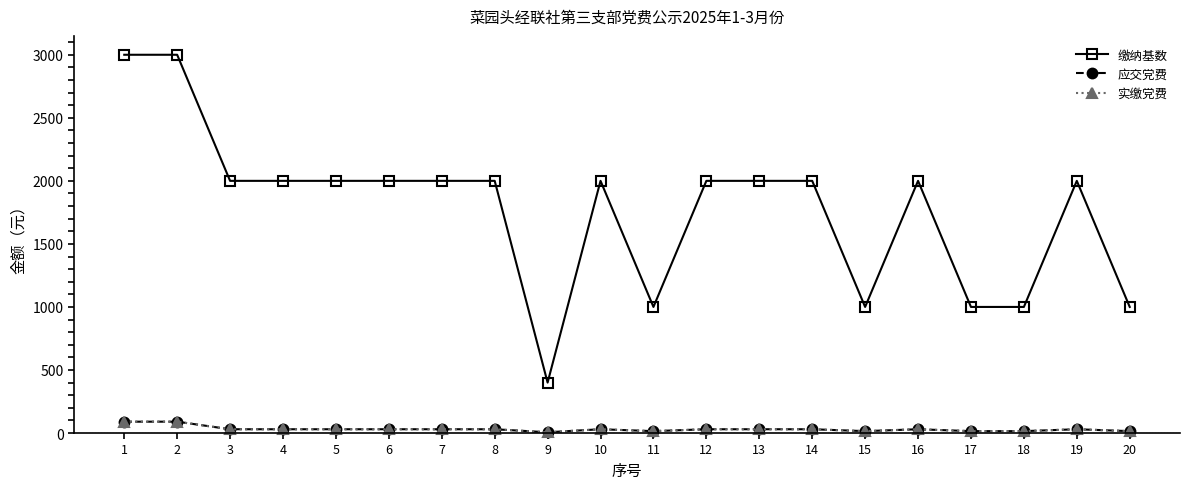

Is this an area chart (filled region under the line)?

No